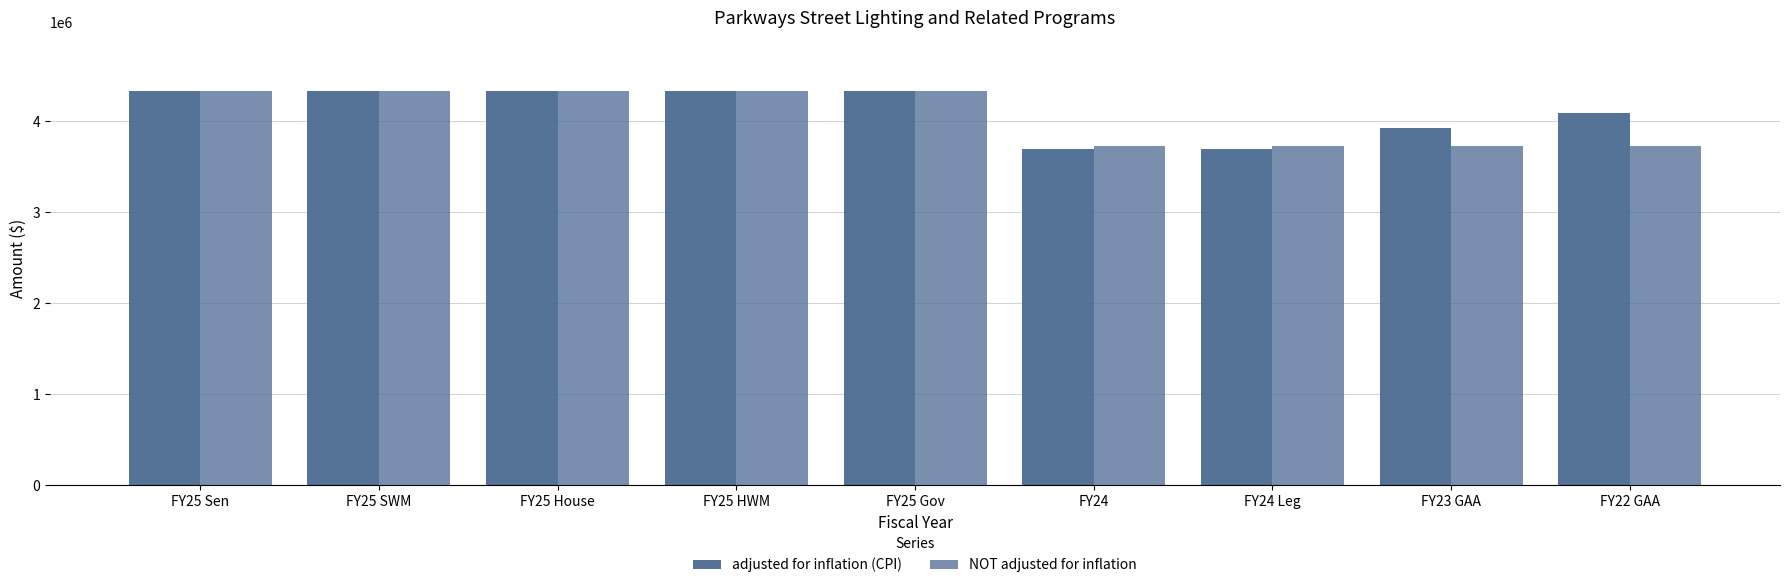

Which has a higher value, FY22 GAA or FY25 HWM?

FY25 HWM